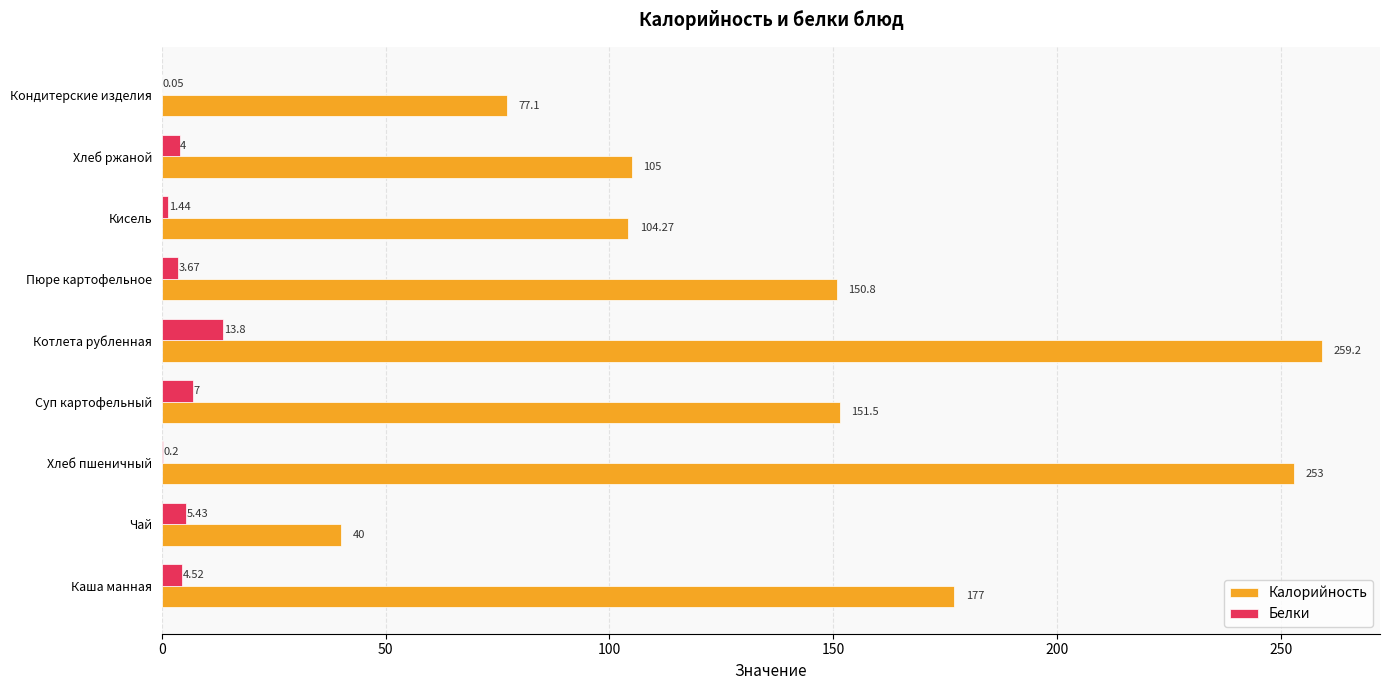

At which category does the chart reach its peak across all series?

Котлета рубленная